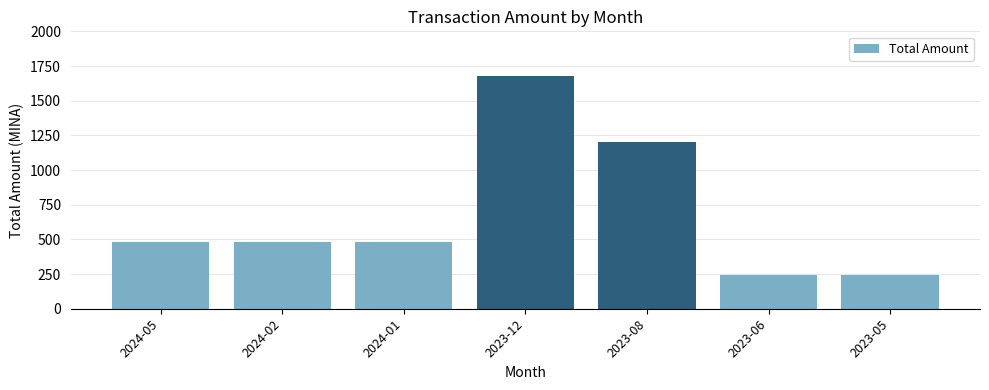

Count the number of categories in the chart.

7